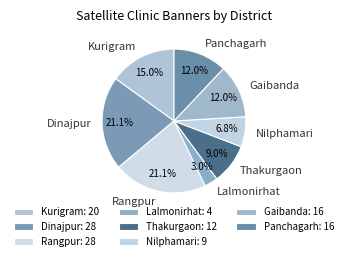

The Dinajpur slice represents 1% of the pie. True or false?

False